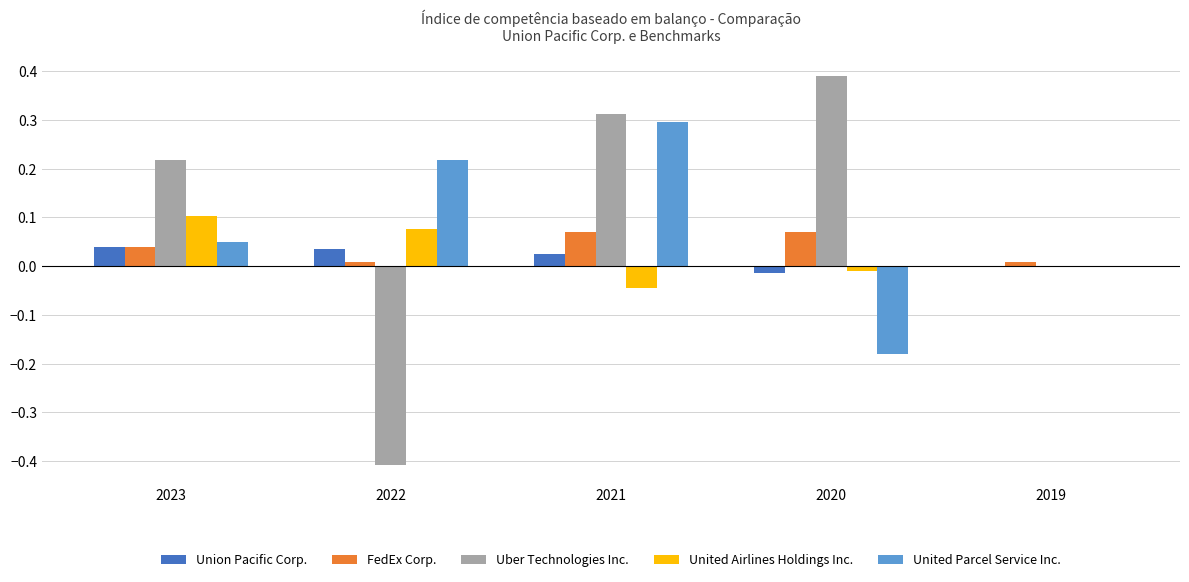

How many series are shown in this chart?

5